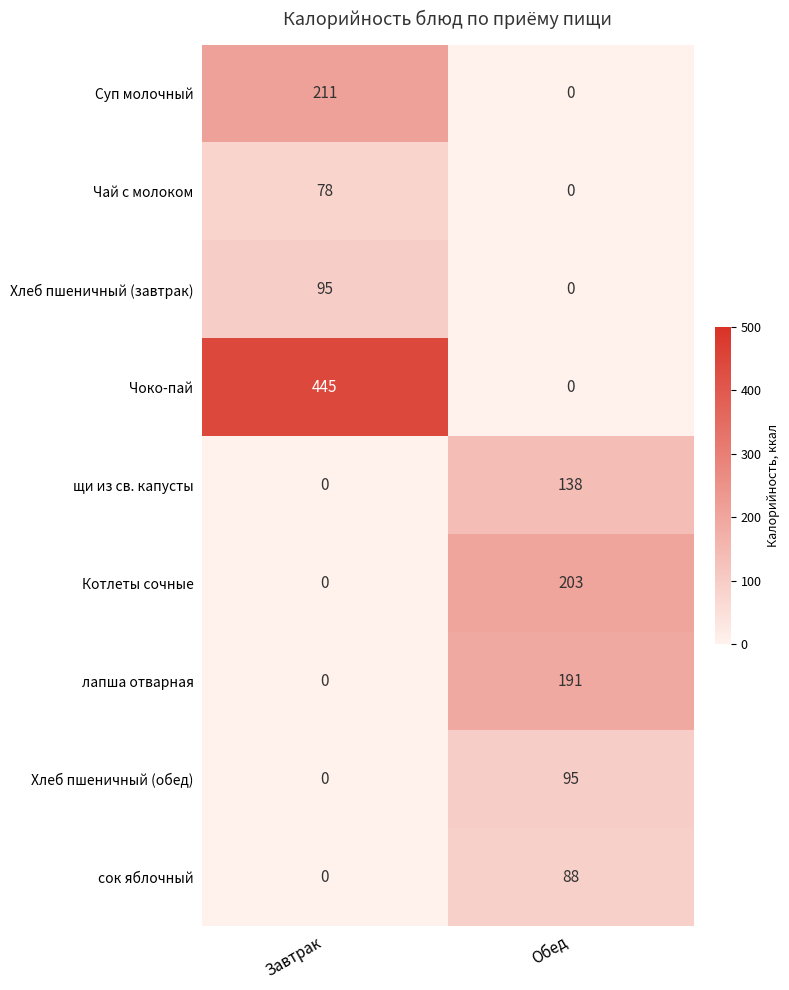

The value of Хлеб пшеничный (обед) at Завтрак is -56. True or false?

False